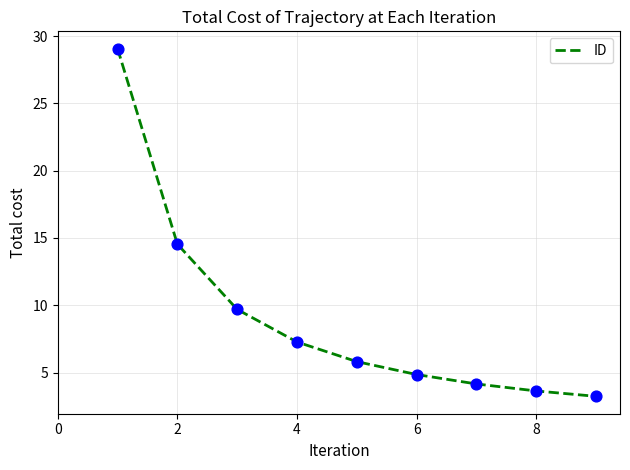

What is the maximum value shown in the chart?

29.1